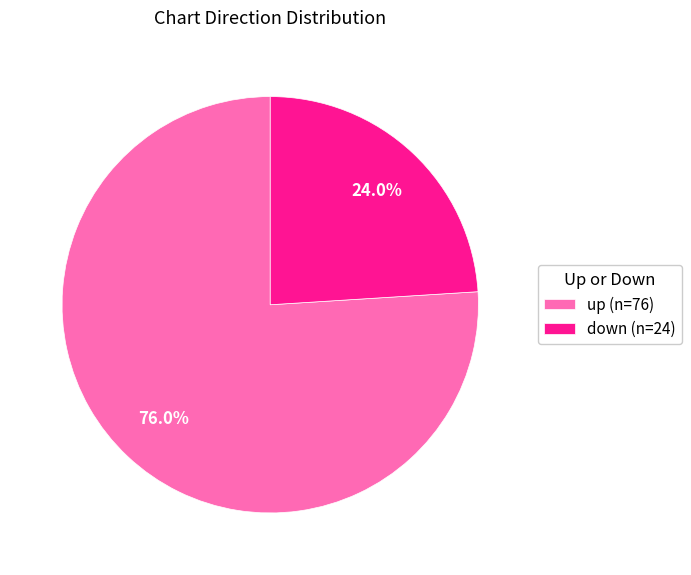

Between up and down, which is larger?

up